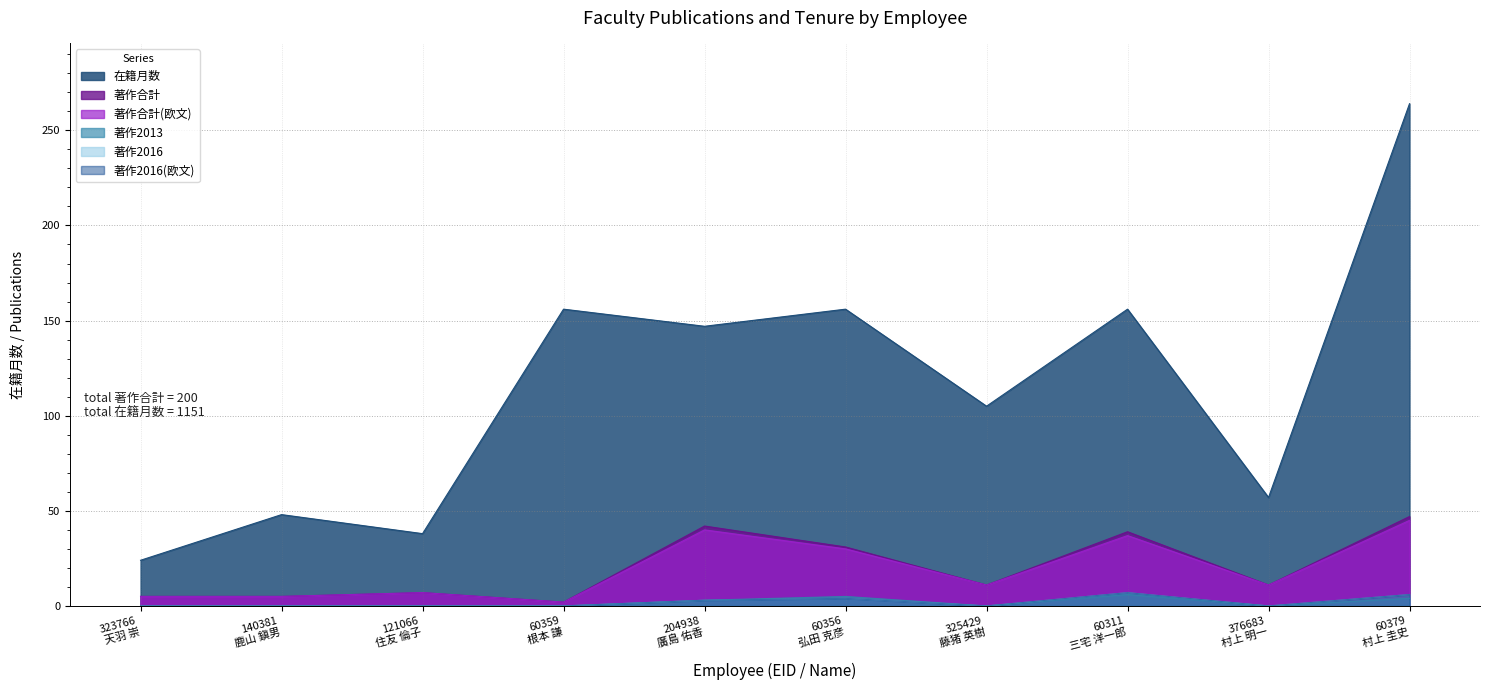

Reading right to left, transcribe all the data shown in this chart.

在籍月数: 264	57	156	105	156	147	156	38	48	24
著作合計: 47	11	39	11	31	42	2	7	5	5
著作合計(欧文): 45	11	37	11	30	40	2	7	5	5
著作2013: 4	0	6	0	5	3	0	0	0	0
著作2016: 6	0	7	0	4	3	0	0	0	0
著作2016(欧文): 6	0	7	0	4	3	0	0	0	0